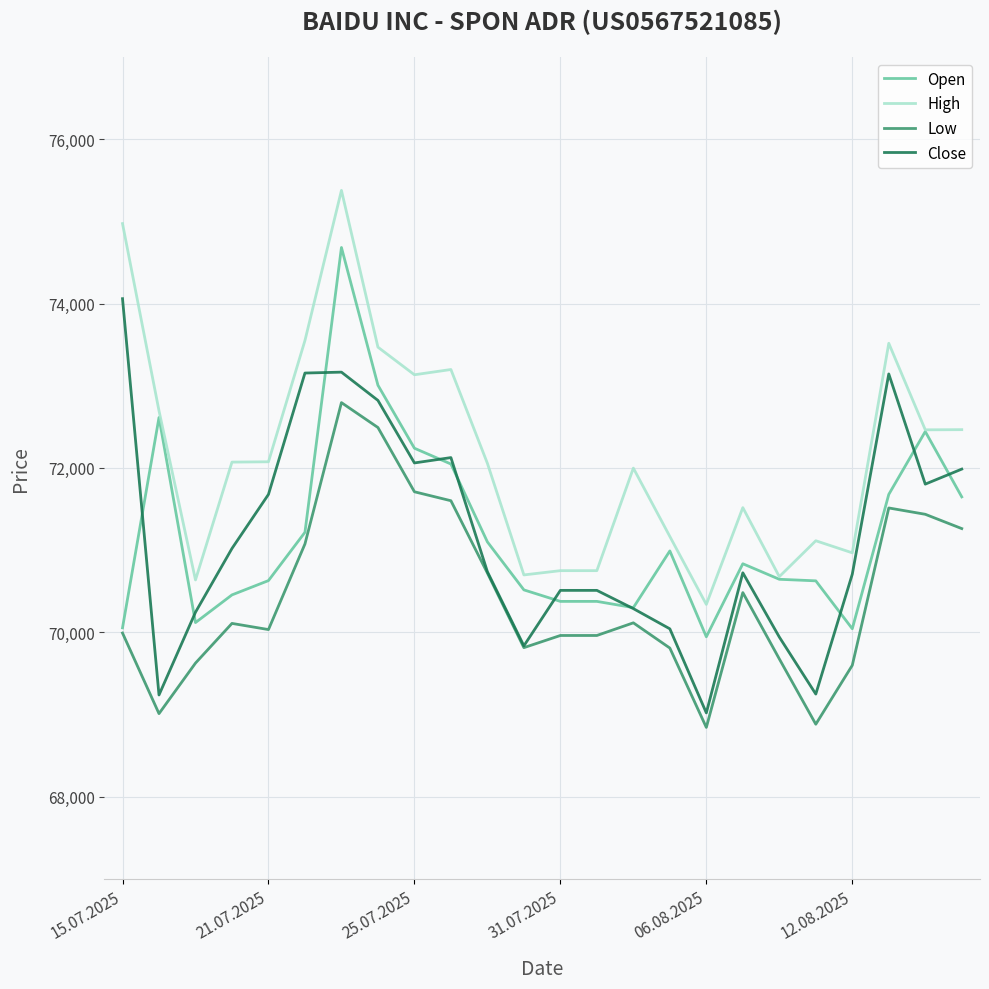

True or false: Low and High intersect in this chart.

False